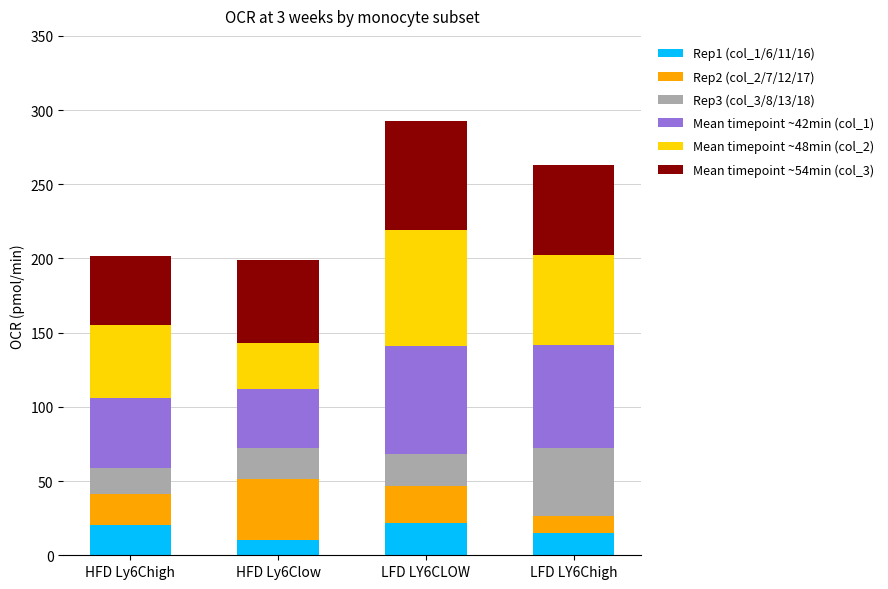

At which category is the sum across all series the highest?

LFD LY6CLOW